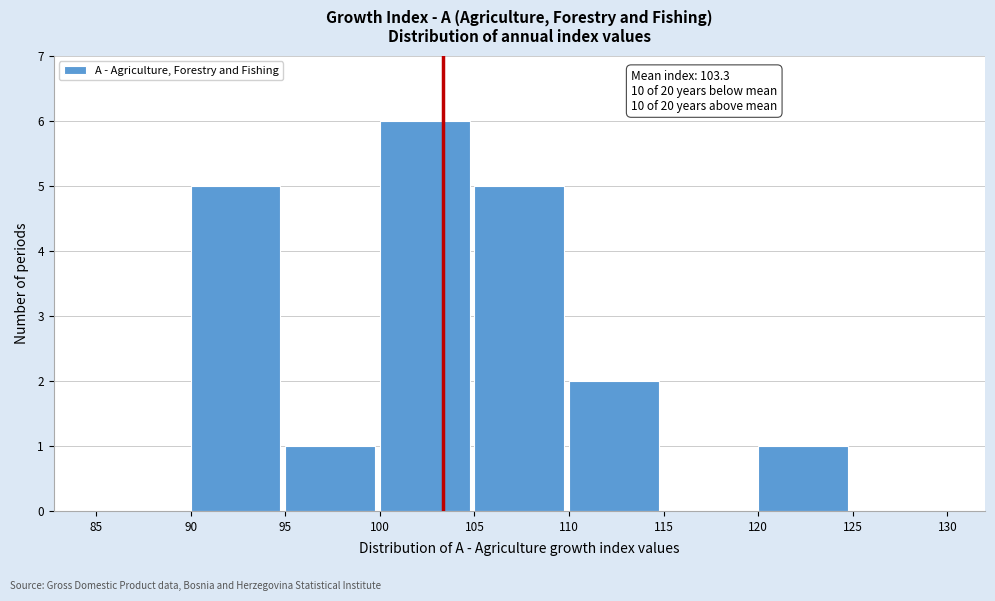

Over which range of the x-axis is the bar tallest?

100 to 105